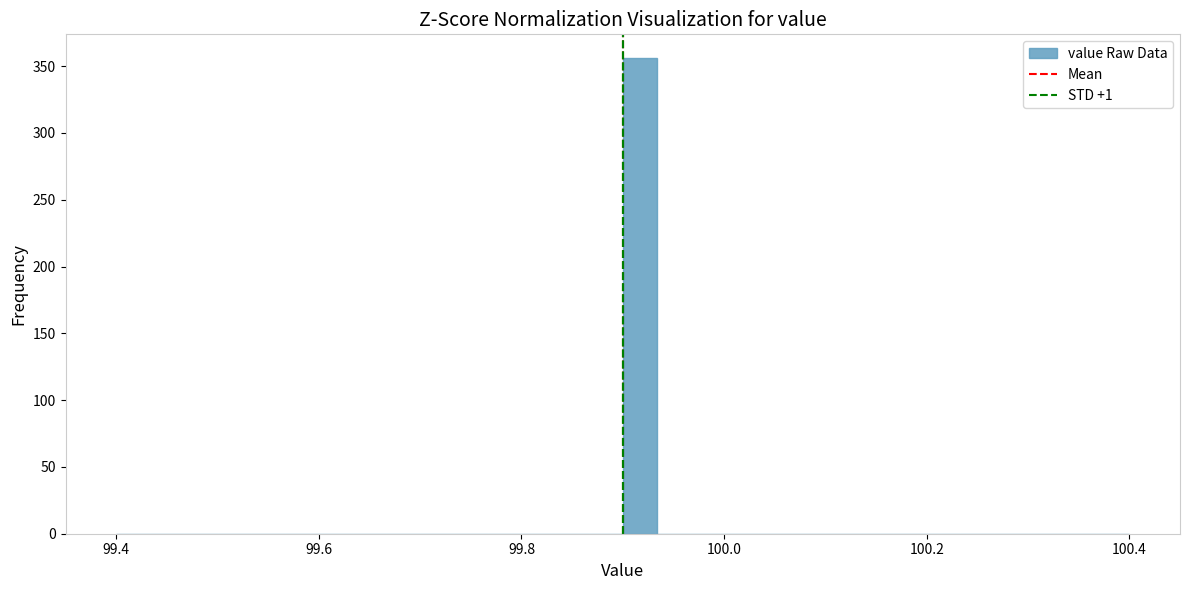

Read against the x-axis, roughly where is the centre of the tallest bar?

99.92